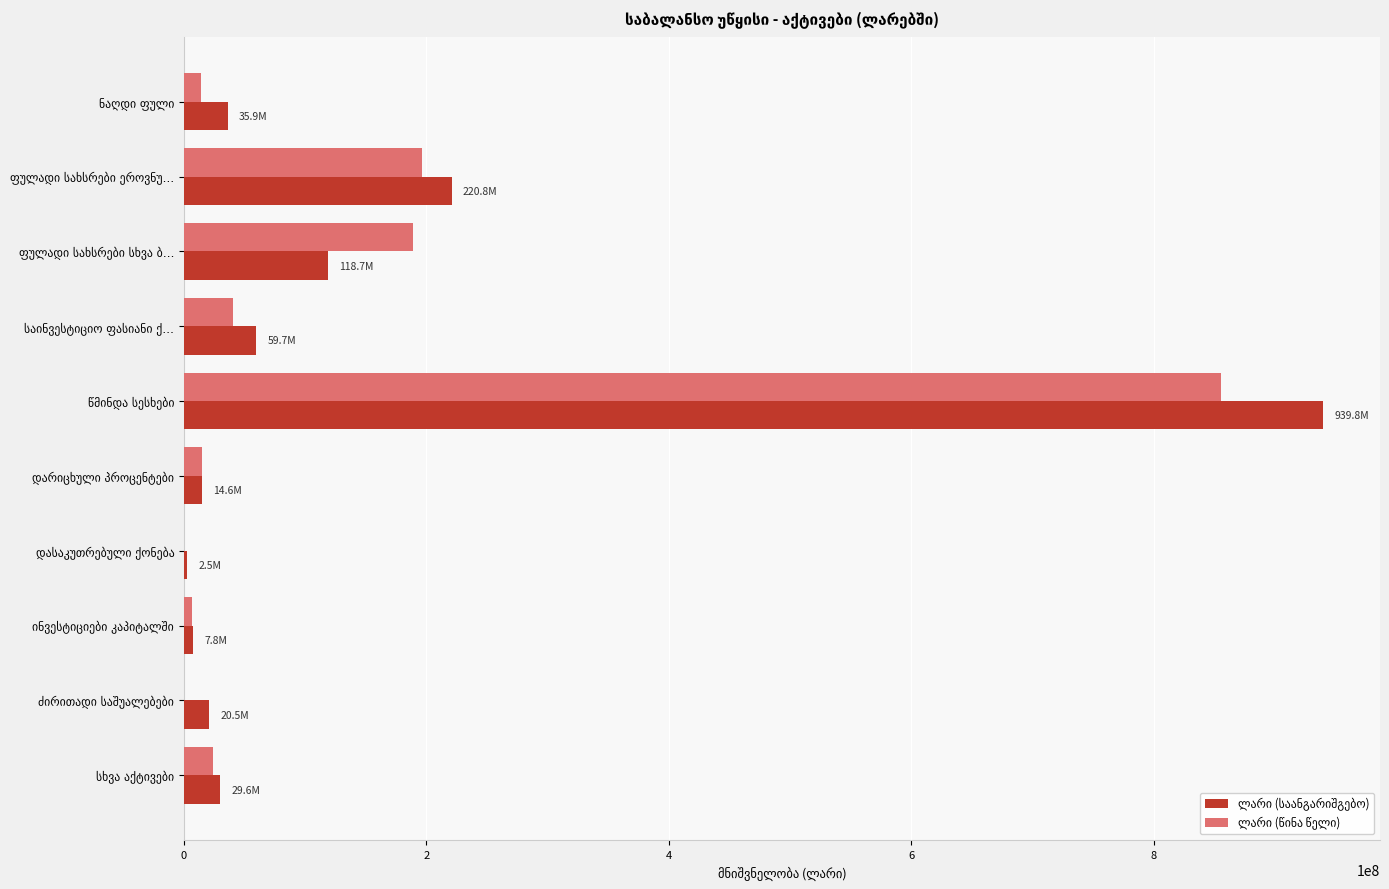

What is the maximum value shown in the chart?

939784800